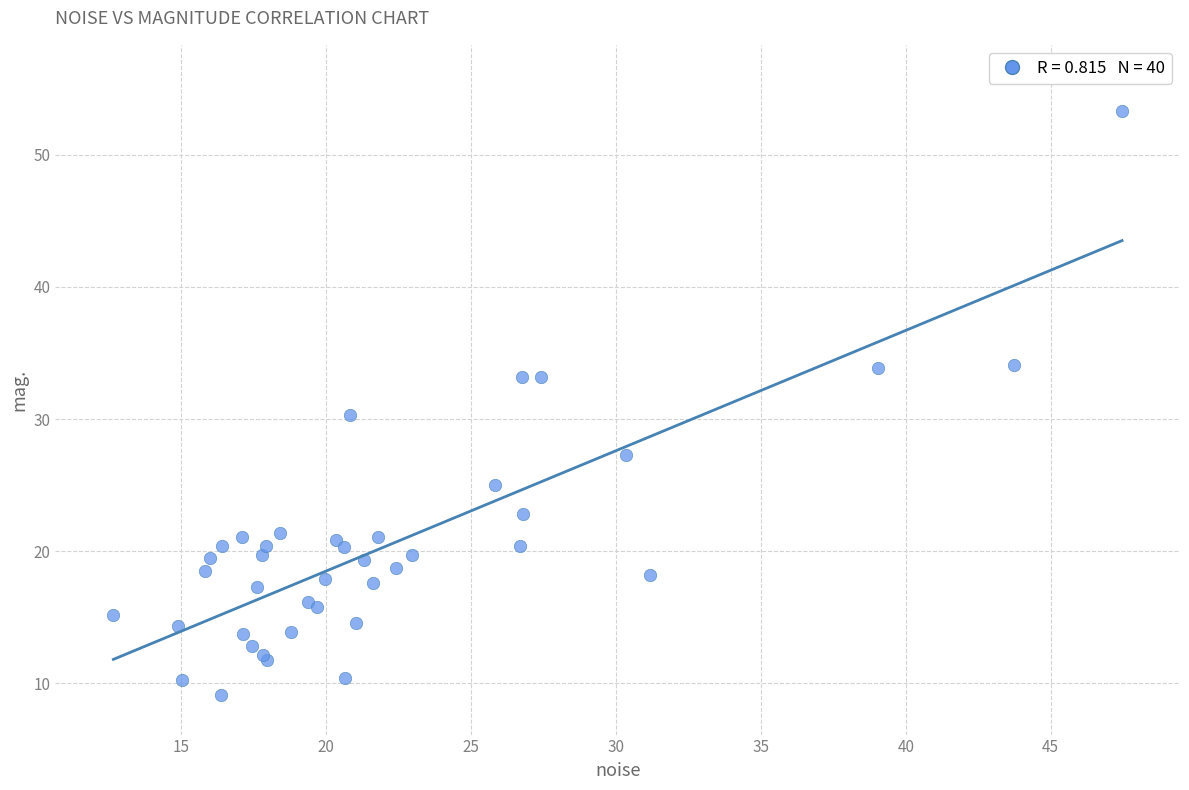

What Y value in the scatter plot is closest to 31?

30.3